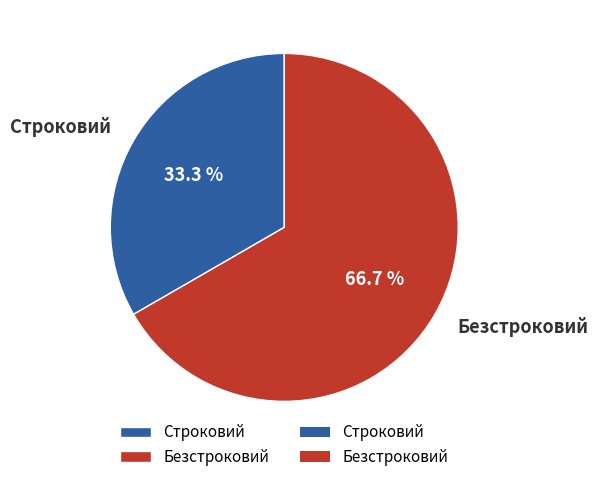

How much of the chart is everything except Безстроковий?

33.3%